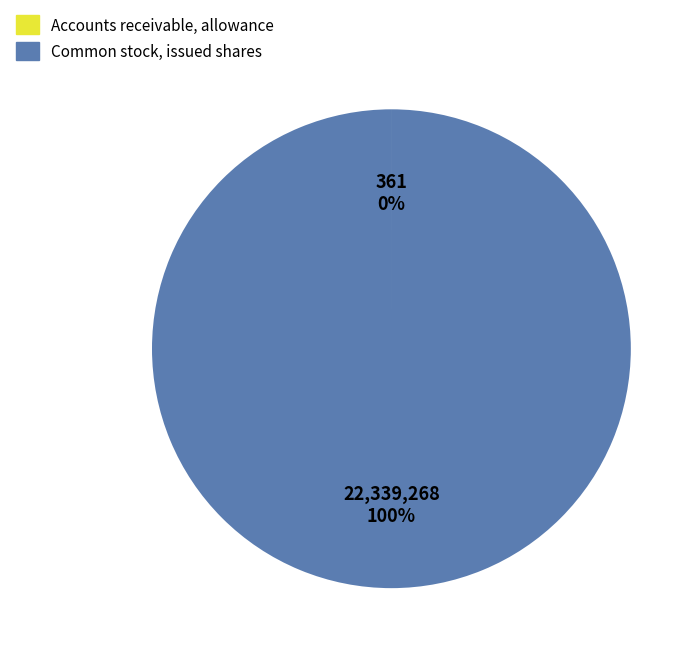

To the nearest percent, what percentage of the pie is Common stock, issued shares?

100%